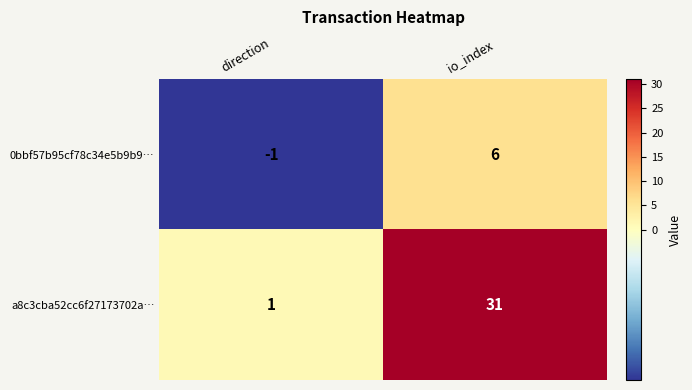

True or false: a8c3cba52cc6f27173702a… has a value of 1 at direction.

True